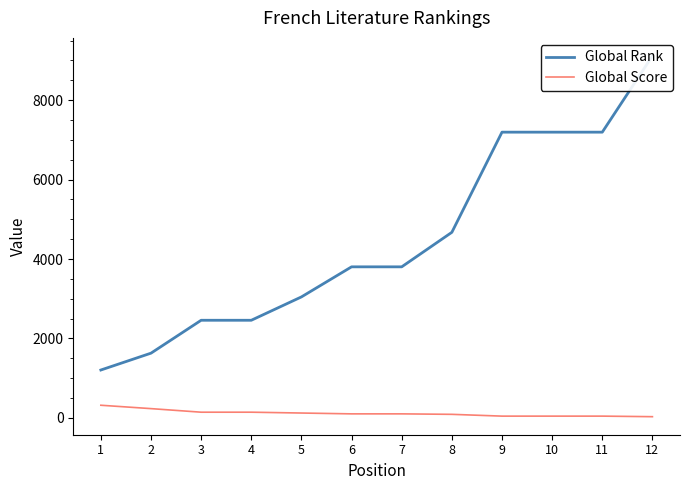

Read the Global Score value at 1, to the nearest 5.

320